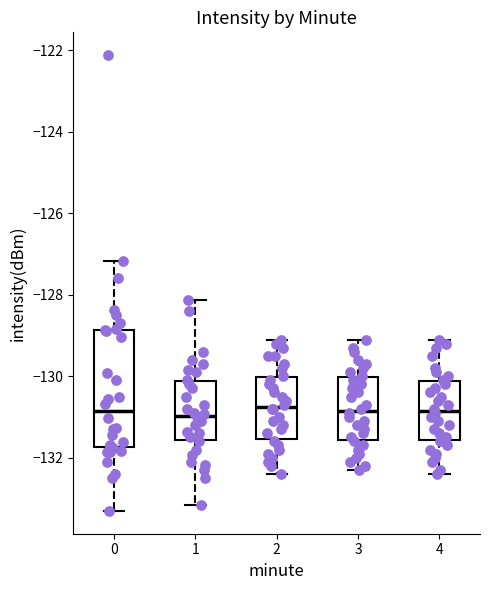

Reading left to right, read every box against the y-axis: the position of its median line, the range the box covers, and the ends of its whiskers. The values are not printed on the chart, so give them approximately, as read against the axis.

0: median -130.8, box -131.8 to -128.8, whiskers -133.4 to -127.2
1: median -131.0, box -131.6 to -130.2, whiskers -133.2 to -128.2
2: median -130.8, box -131.6 to -130.0, whiskers -132.4 to -129.0
3: median -130.8, box -131.6 to -130.0, whiskers -132.2 to -129.0
4: median -130.8, box -131.6 to -130.2, whiskers -132.4 to -129.0